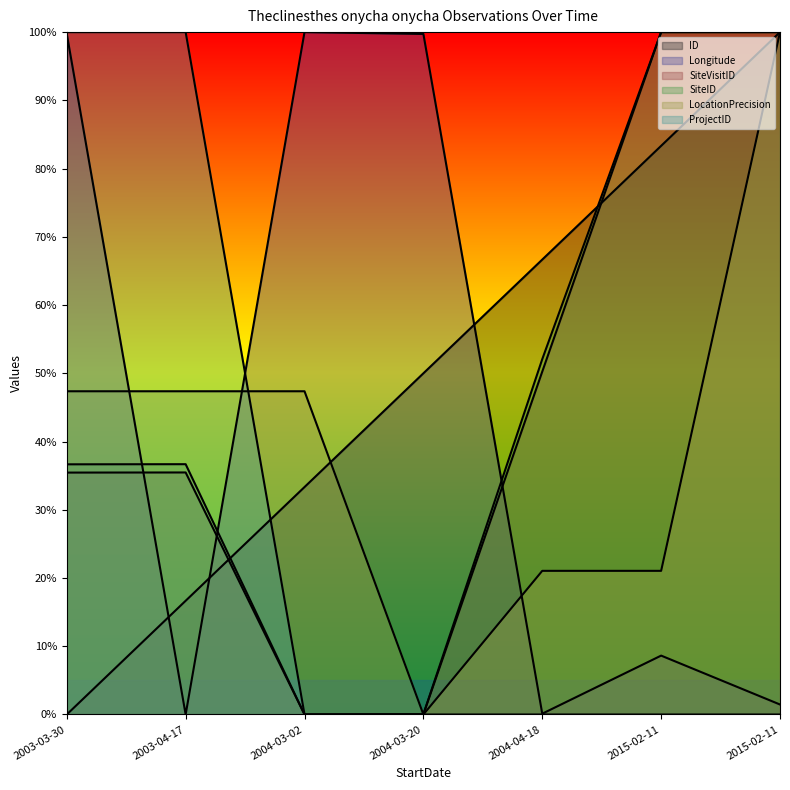

Which has a higher value, 2015-02-11 or 2004-03-20?

2015-02-11